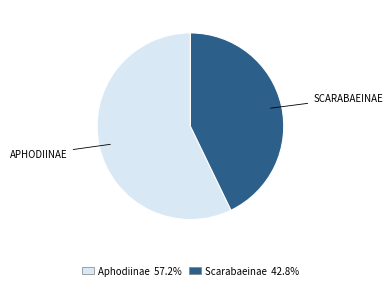

Is it true that Scarabaeinae is 30% of the pie?

False